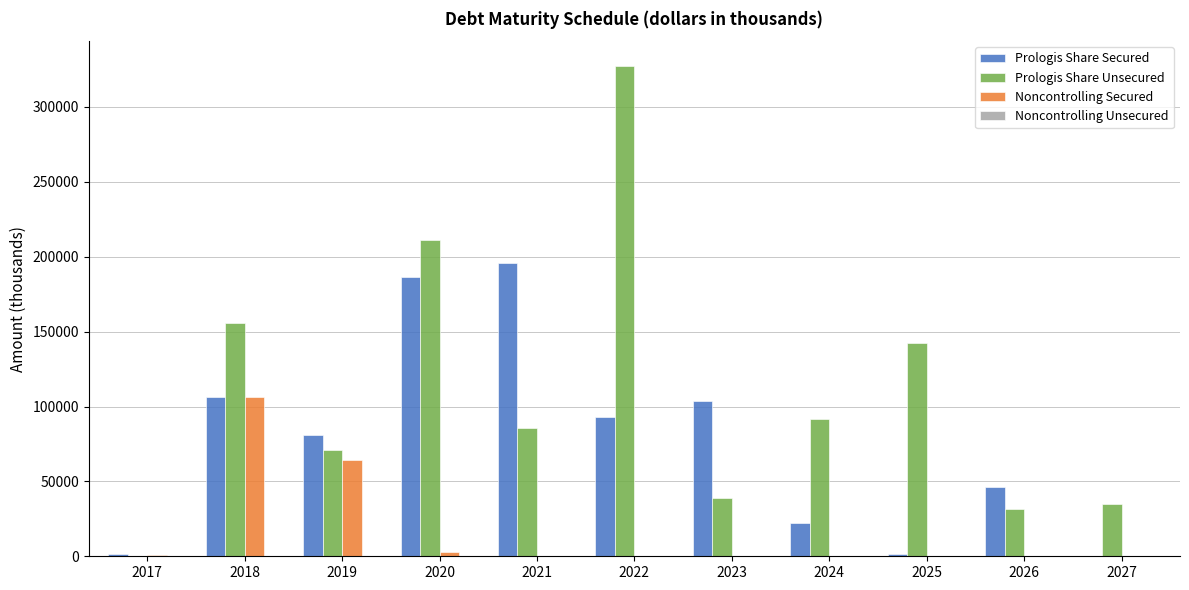

What is the spread (max minus min) of values at 2017?

1510.0